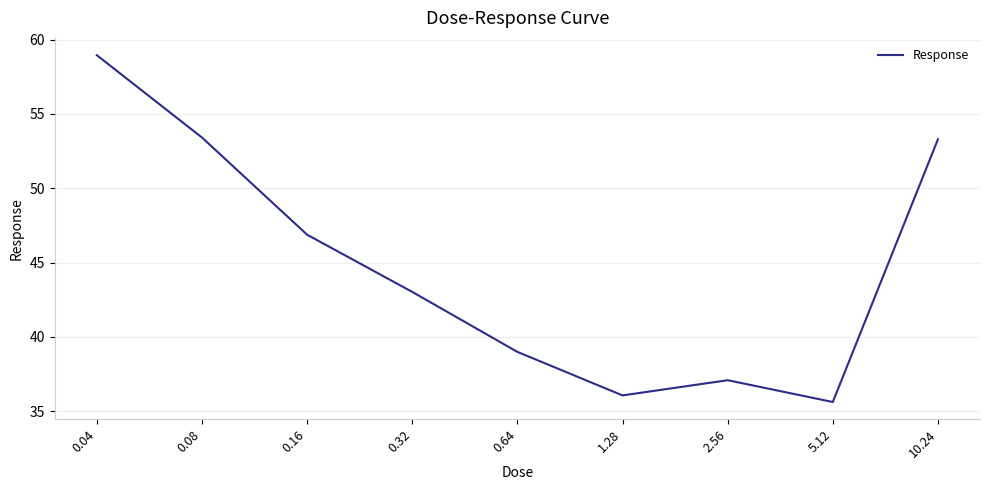

How many interior local peaks (higher than both neighbors) does the data have?

1